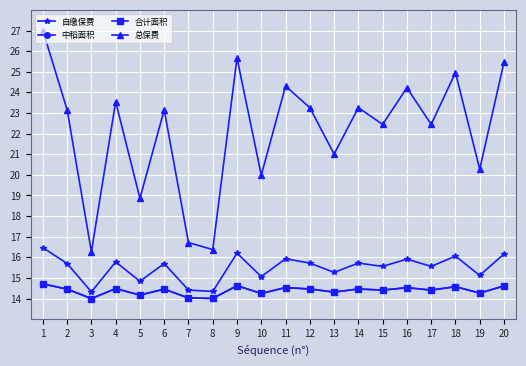

Which label corresponds to the largest value in the chart?

1